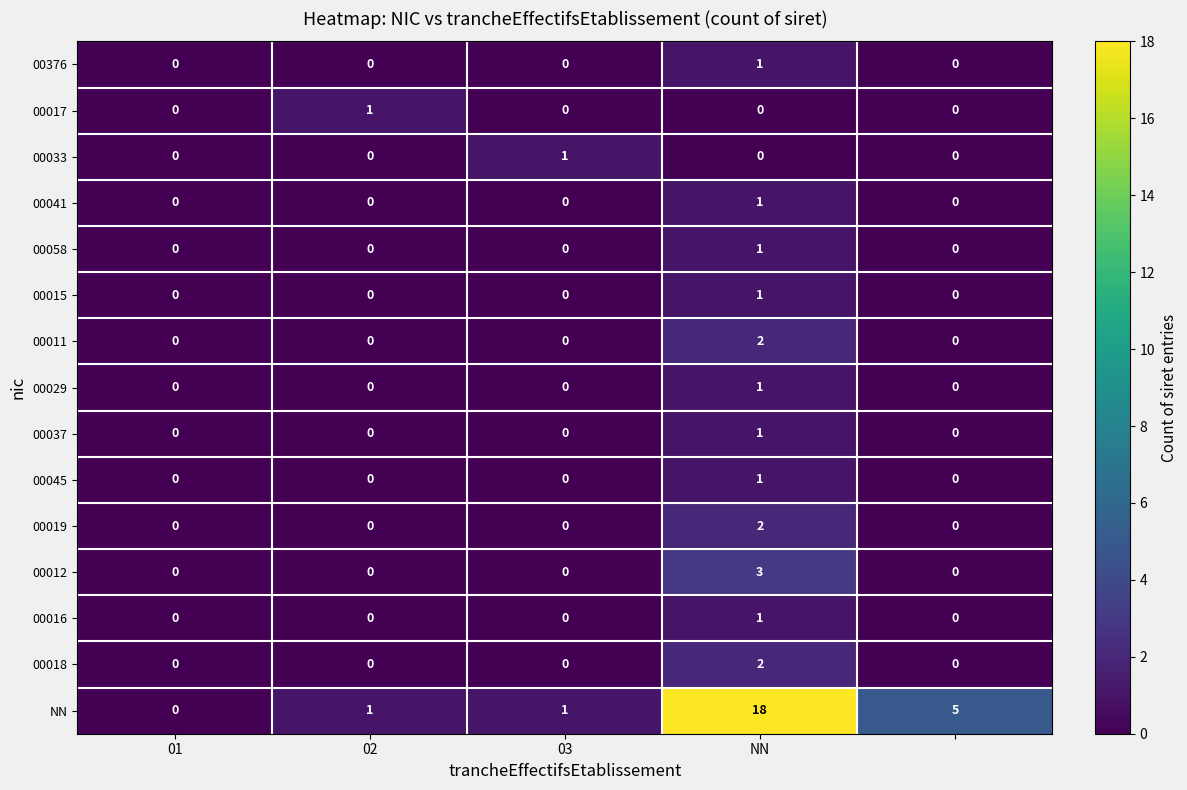

Which series has the largest range (max minus min)?

NN